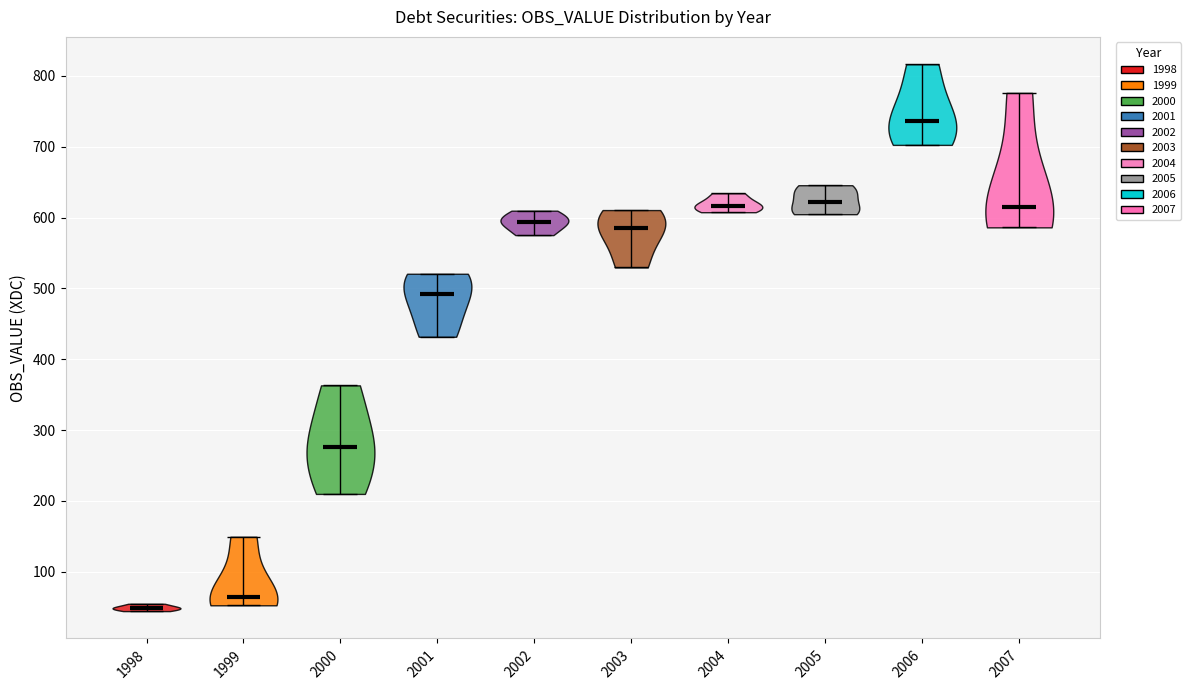

Reading left to right, read every violin against the y-axis: where its median line is, and the lowest and highest points it reaches. The values are not printed on the chart, so give them approximately, as read against the axis.

1998: median line 50, lowest point 40, highest point 50
1999: median line 60, lowest point 50, highest point 150
2000: median line 280, lowest point 210, highest point 360
2001: median line 490, lowest point 430, highest point 520
2002: median line 590, lowest point 580, highest point 610
2003: median line 590, lowest point 530, highest point 610
2004: median line 620, lowest point 610, highest point 630
2005: median line 620, lowest point 600, highest point 650
2006: median line 740, lowest point 700, highest point 820
2007: median line 620, lowest point 590, highest point 780